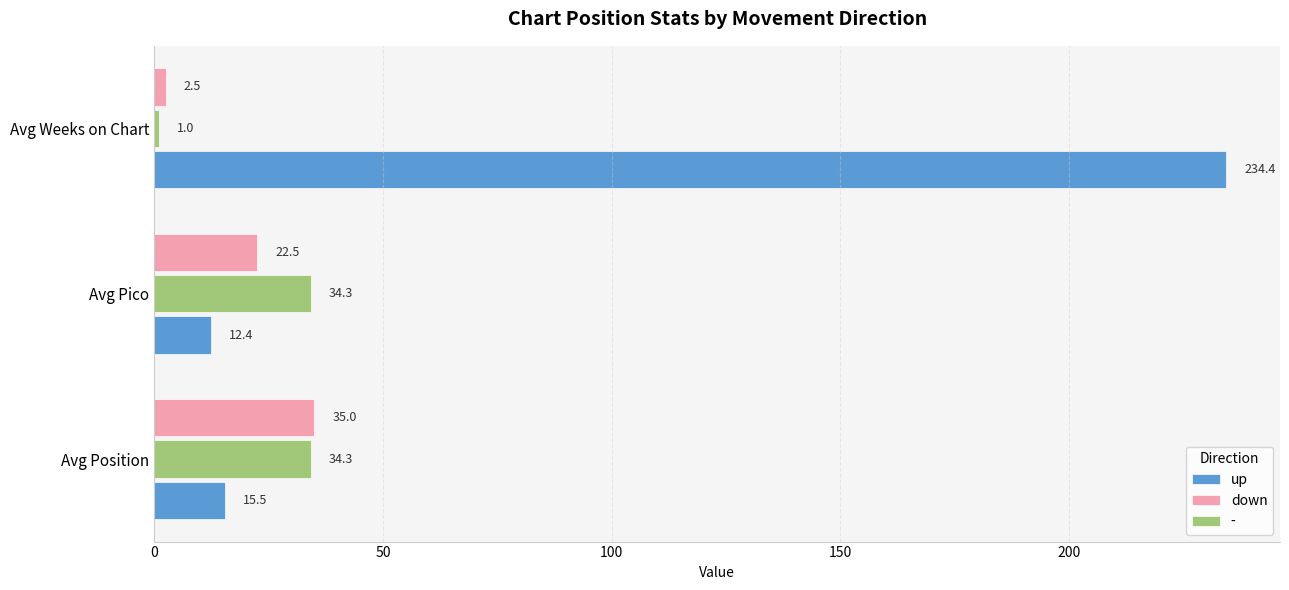

At how many categories does at least one series exceed 196?

1